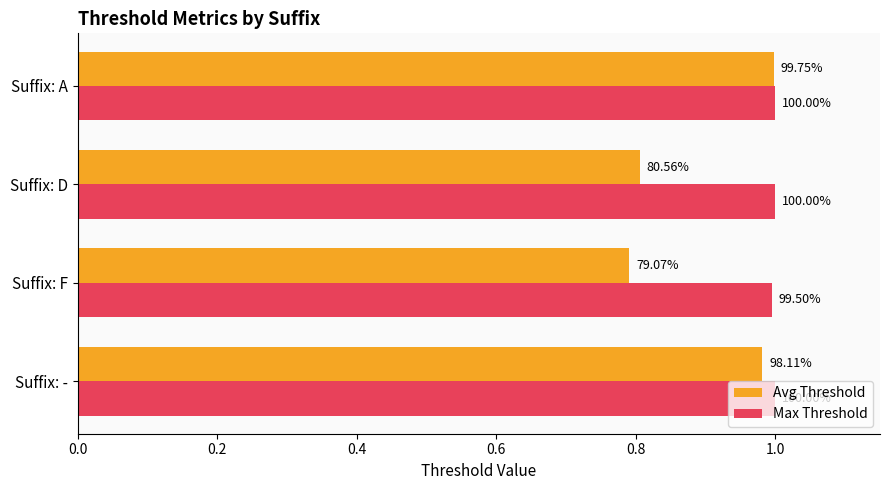

What is the value of the Max Threshold bar at the 1st from the left?

1.0